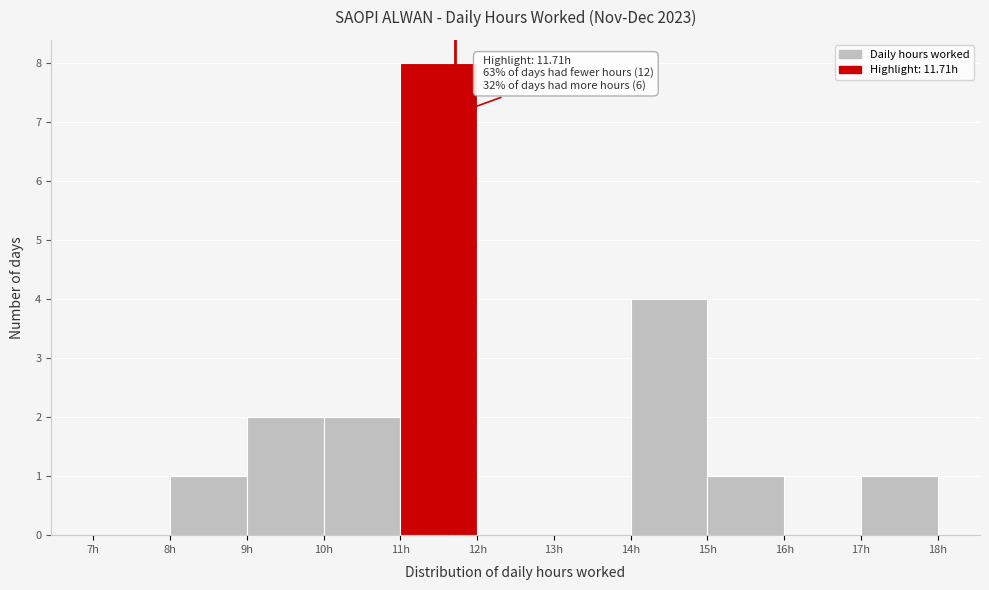

Over which range of the x-axis is the bar tallest?

11 to 12